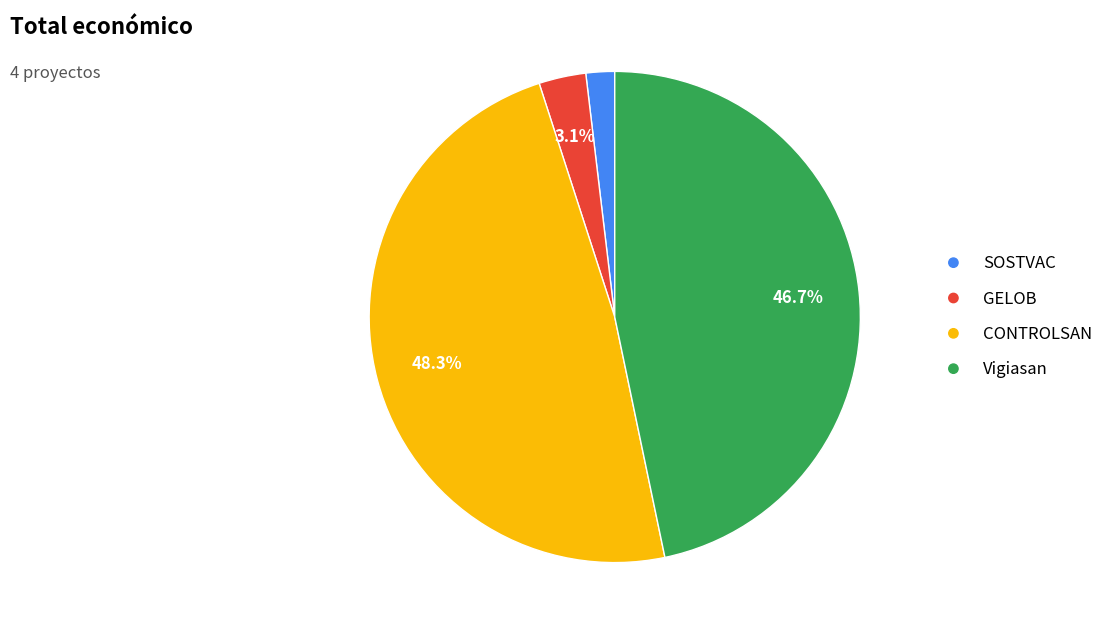

Between GELOB and CONTROLSAN, which is larger?

CONTROLSAN